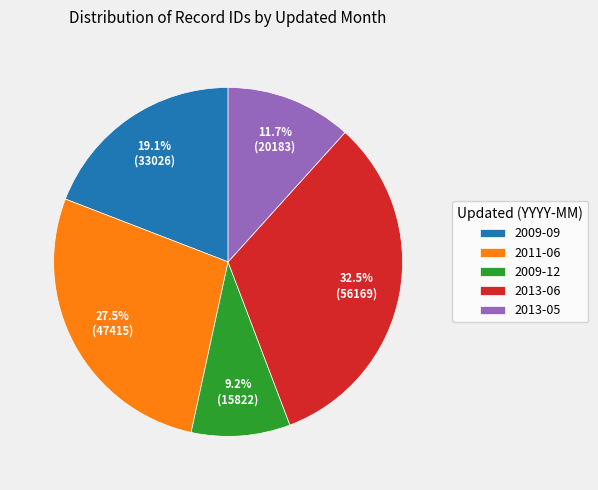

Does any single category account for the majority?

No